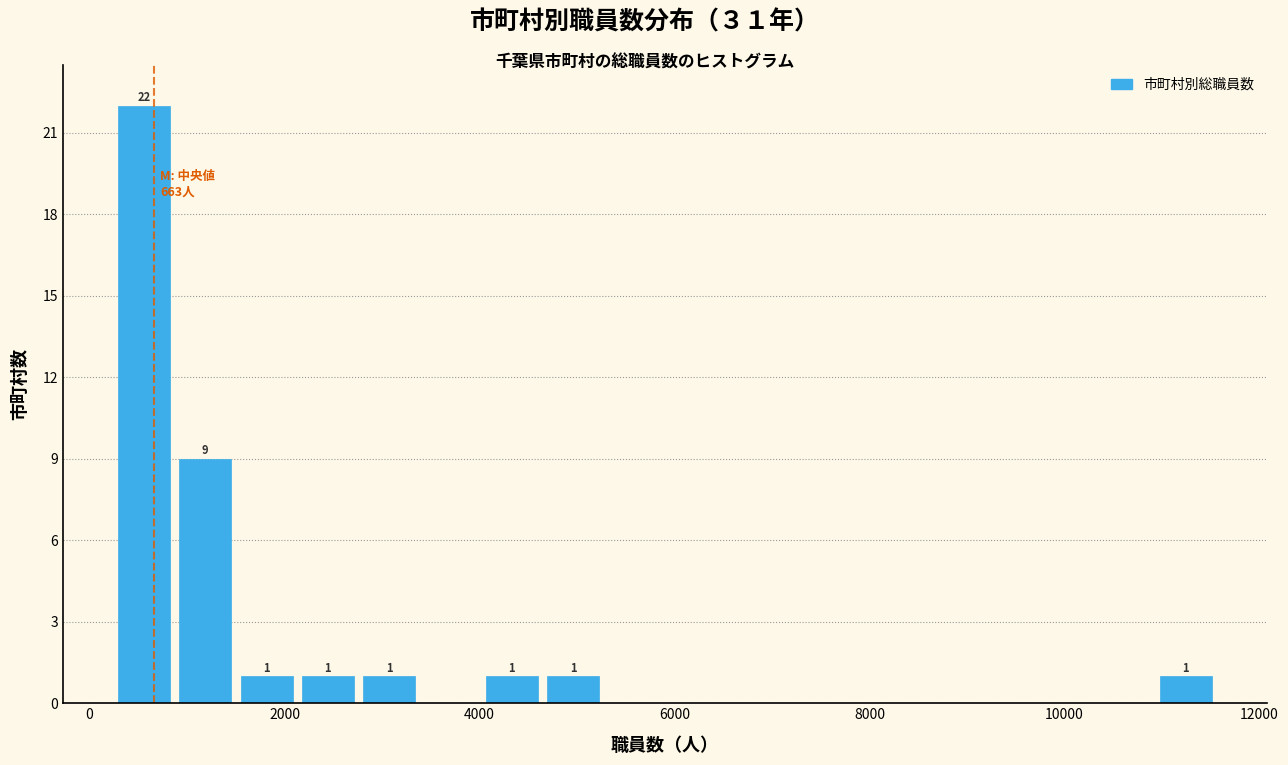

Read against the x-axis, roughly where is the centre of the tallest bar?

600